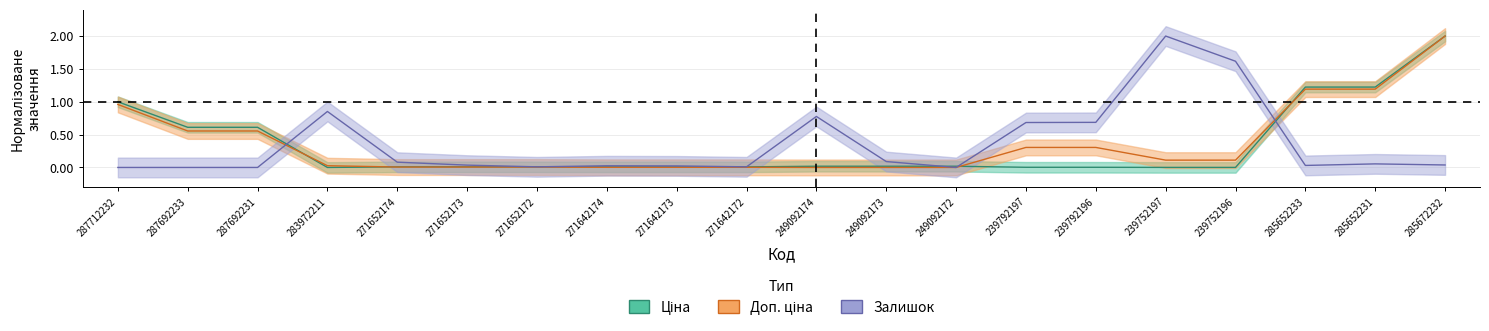

Rank the categories by Ціна value from lowest to highest.

283972211, 239752197, 239752196, 239792197, 239792196, 271642174, 271642173, 271642172, 271652174, 271652173, 271652172, 249092174, 249092173, 249092172, 287692233, 287692231, 287712232, 285652233, 285652231, 285672232